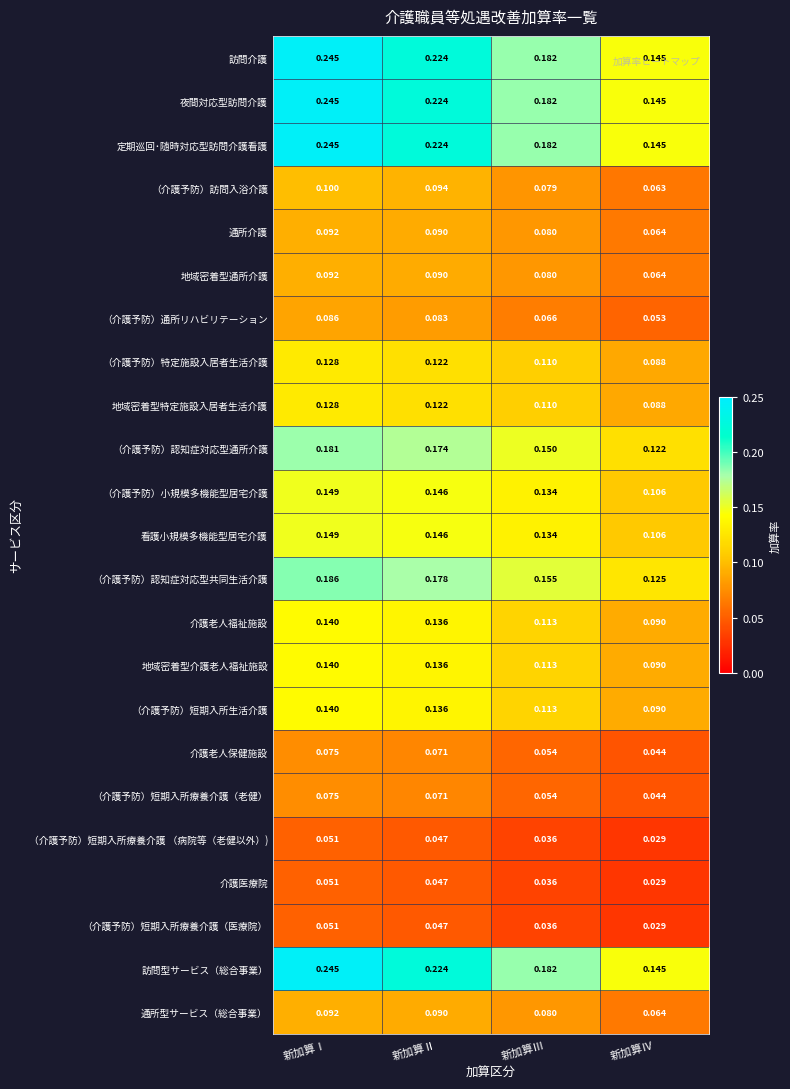

Which category has the highest value in the 介護医療院 series?

新加算Ⅰ